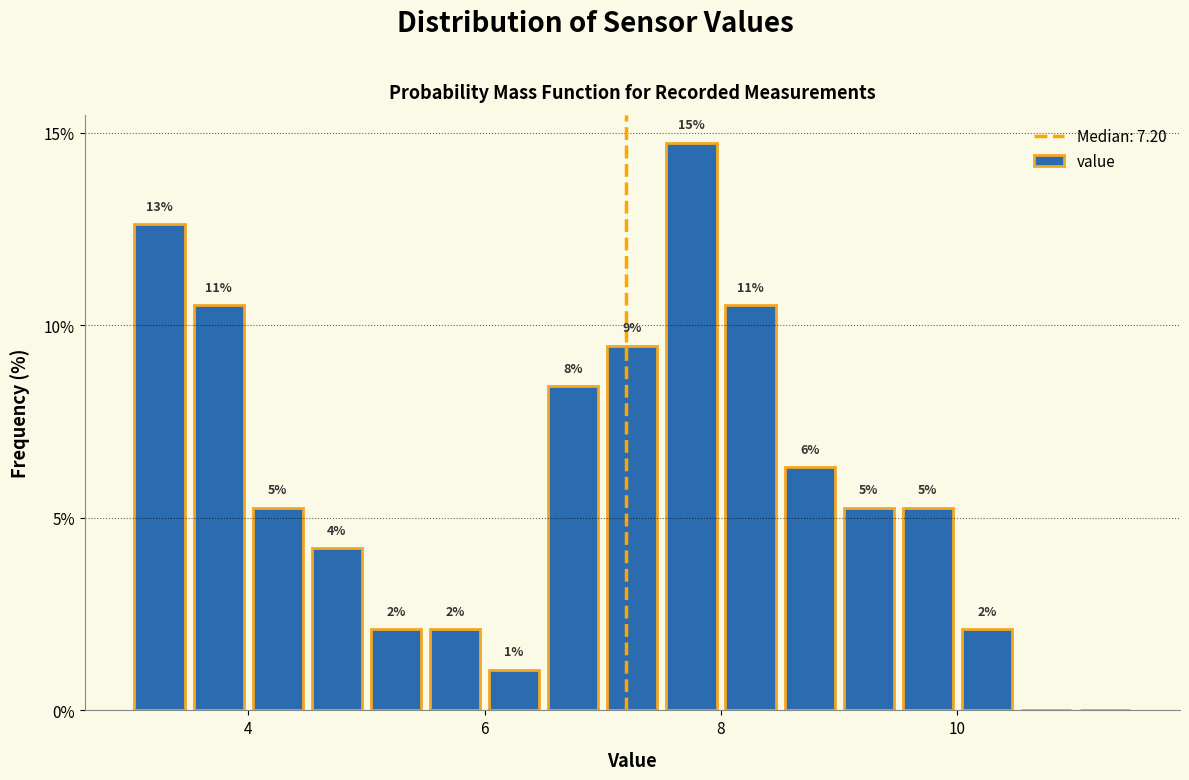

Read against the x-axis, roughly where is the centre of the tallest bar?

7.8